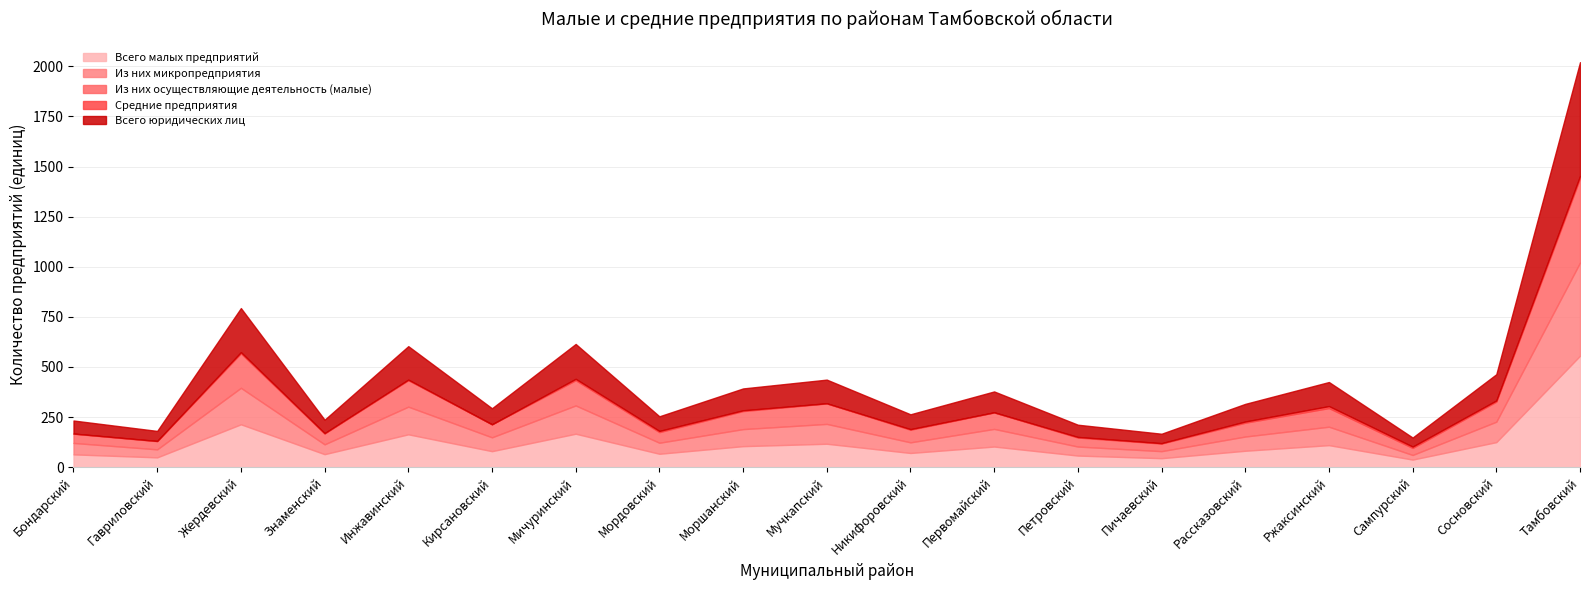

True or false: Средние предприятия has more than 1 interior local peaks.

True